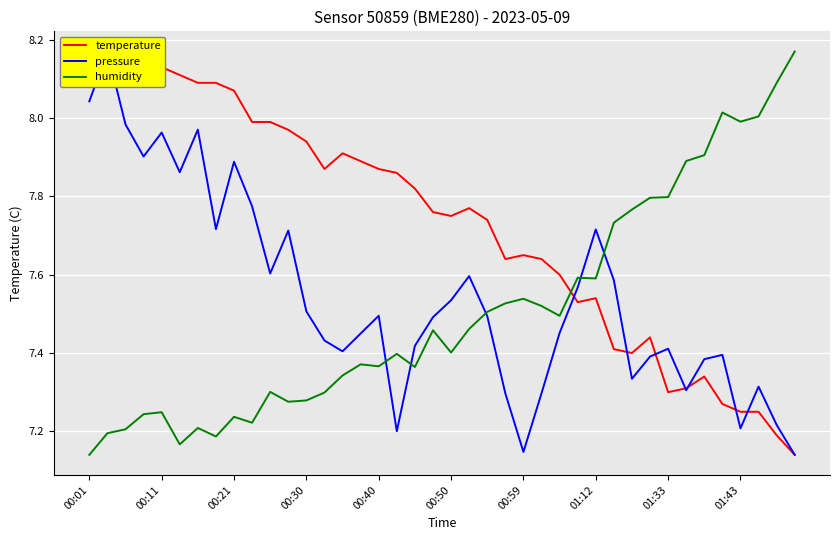

What is the value of the temperature point at the 13th from the left?

7.9